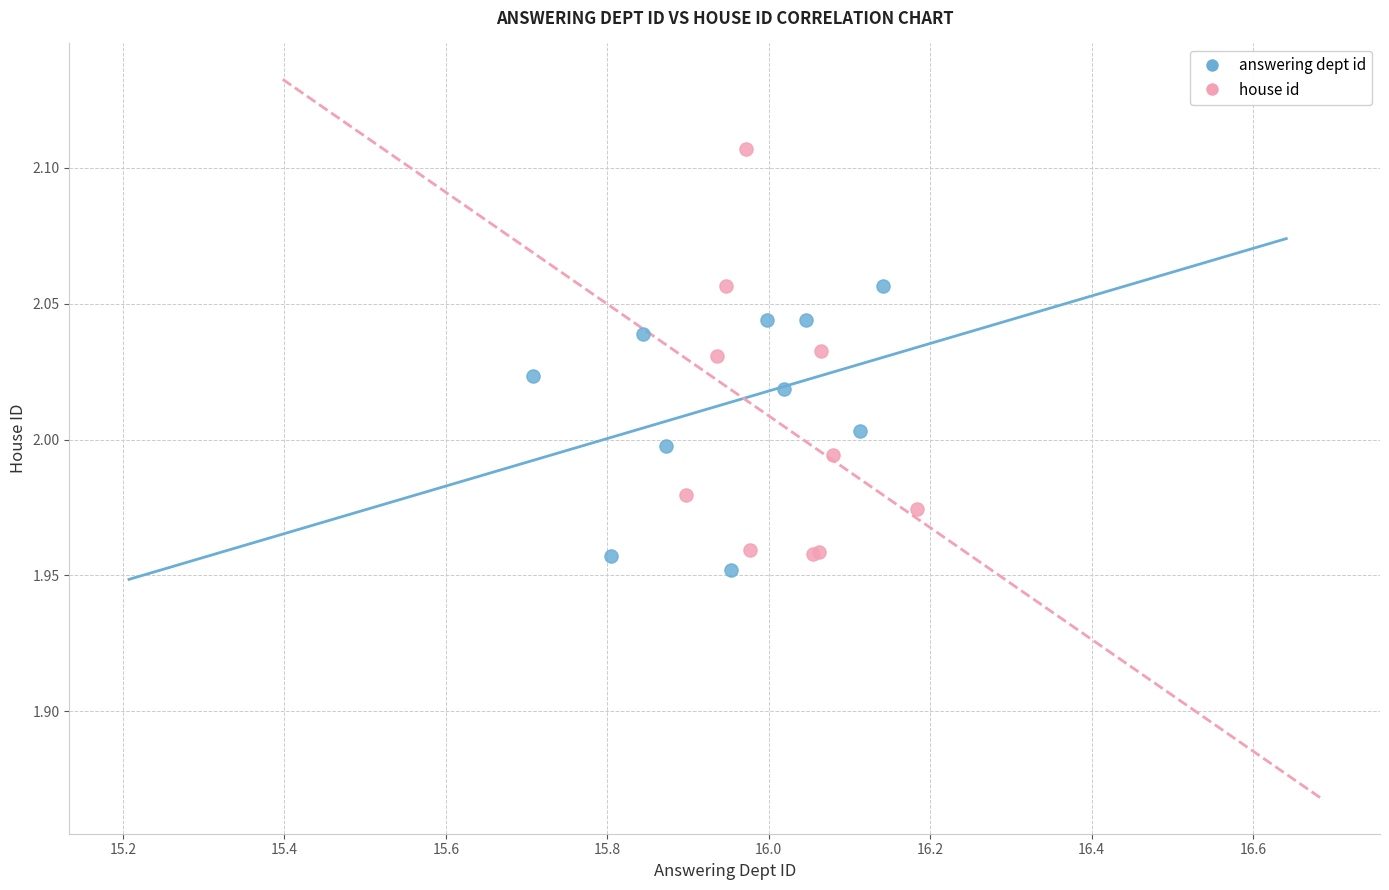

What are all the series names shown in the legend?

answering dept id, house id